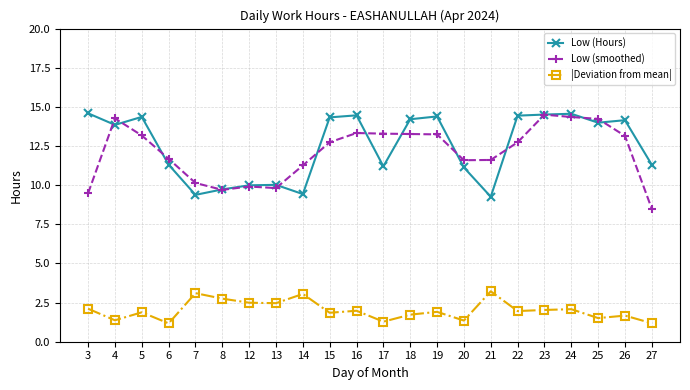

Rank the series at 18 from highest to lowest value.

Low (Hours), Low (smoothed), |Deviation from mean|